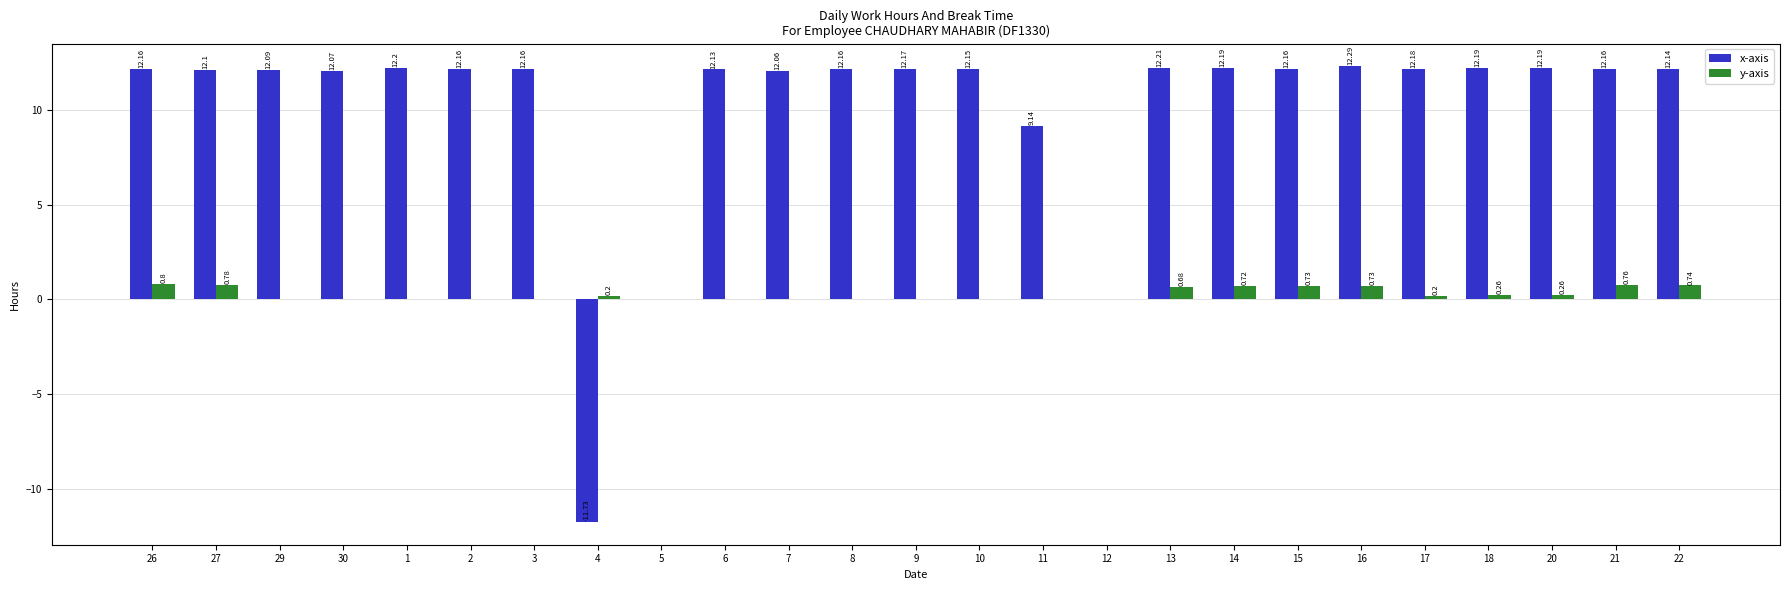

What is the average value of the x-axis series?

10.1